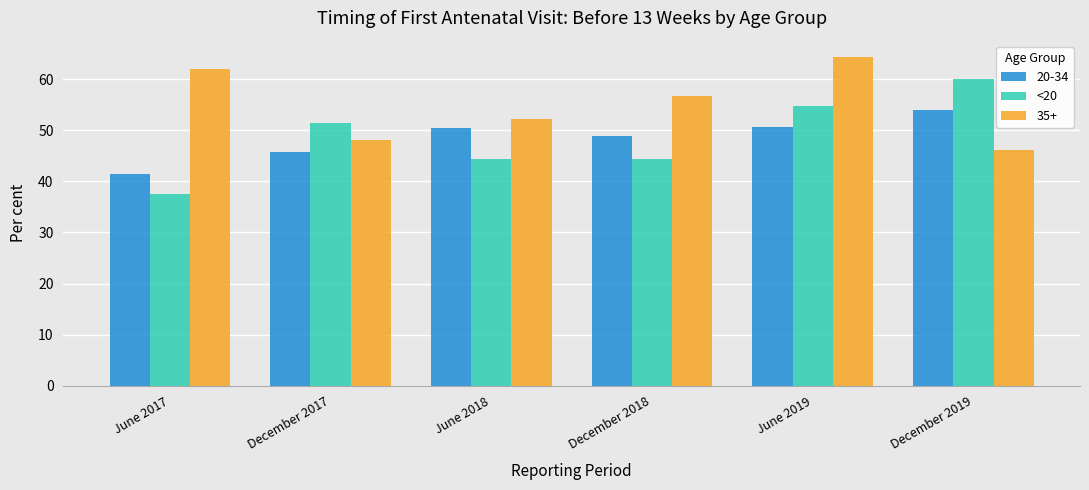

What is the maximum value shown in the chart?

64.3